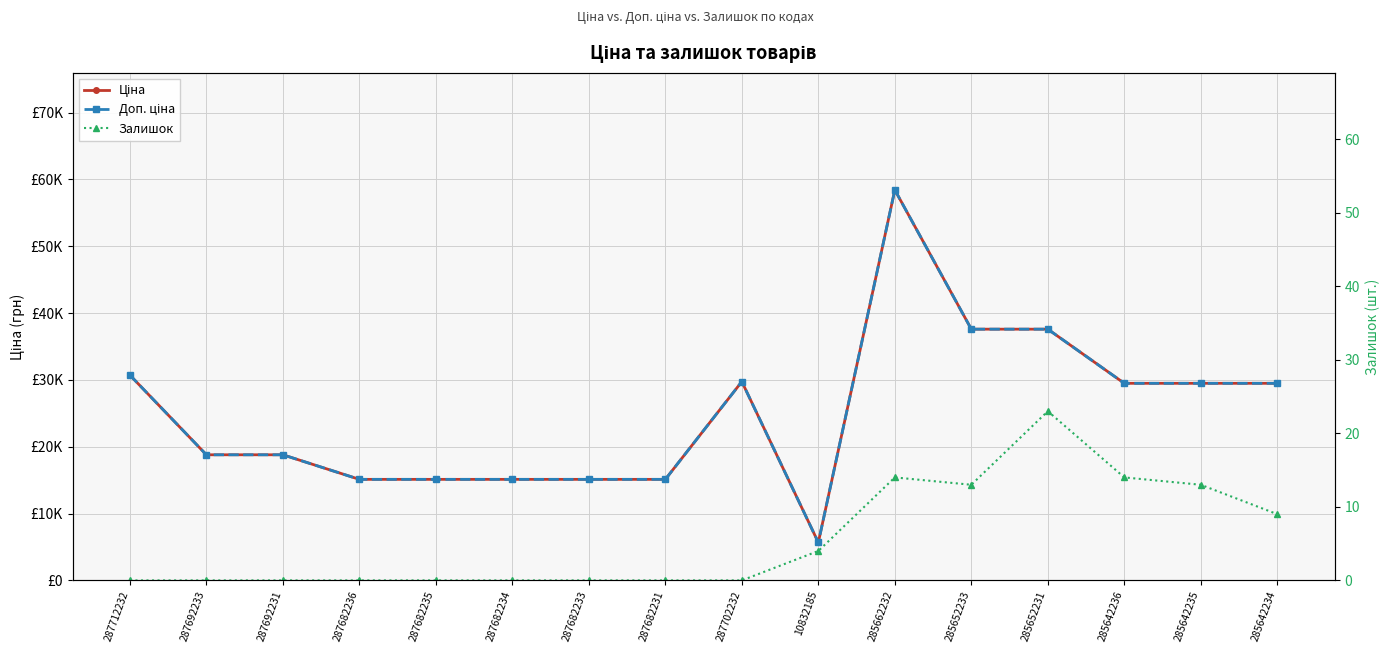

What is the difference between the second highest and second lowest values in the Доп. ціна series?

22473.6